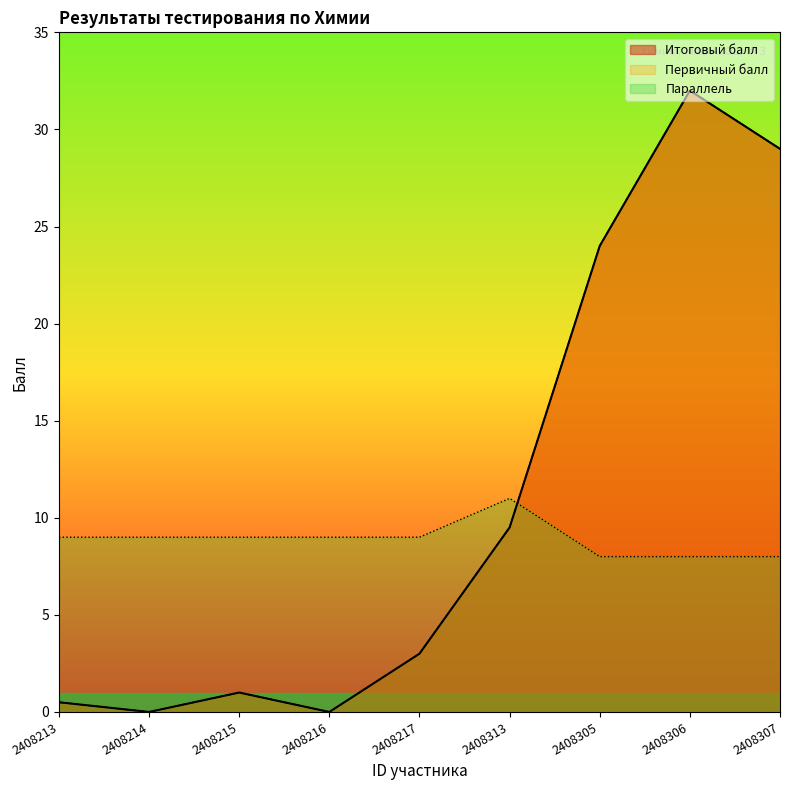

The value of Первичный балл at 2408214 is -14.0. True or false?

False